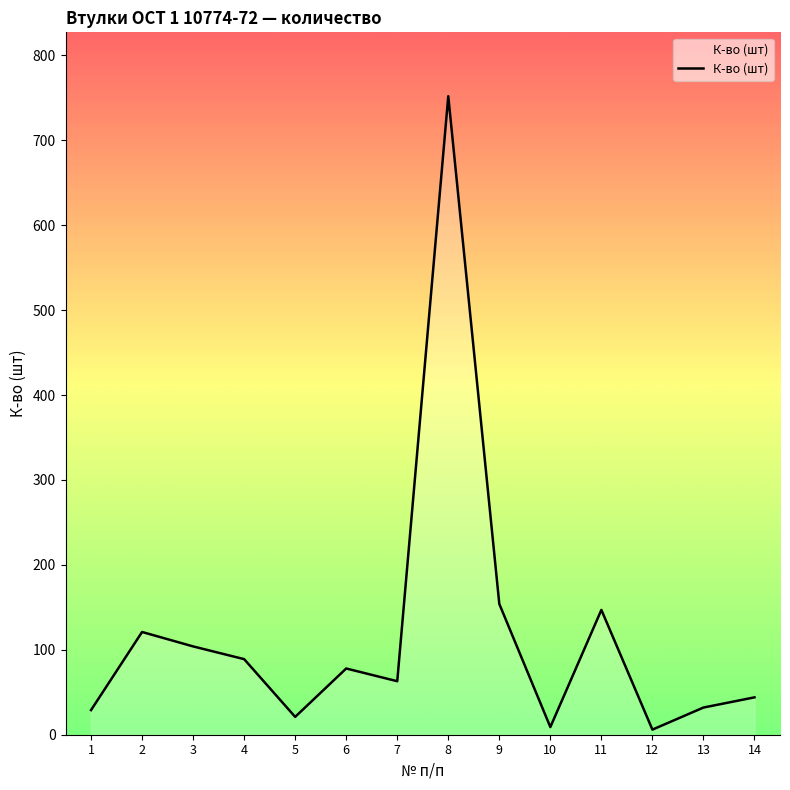

What is the greatest value displayed?

752